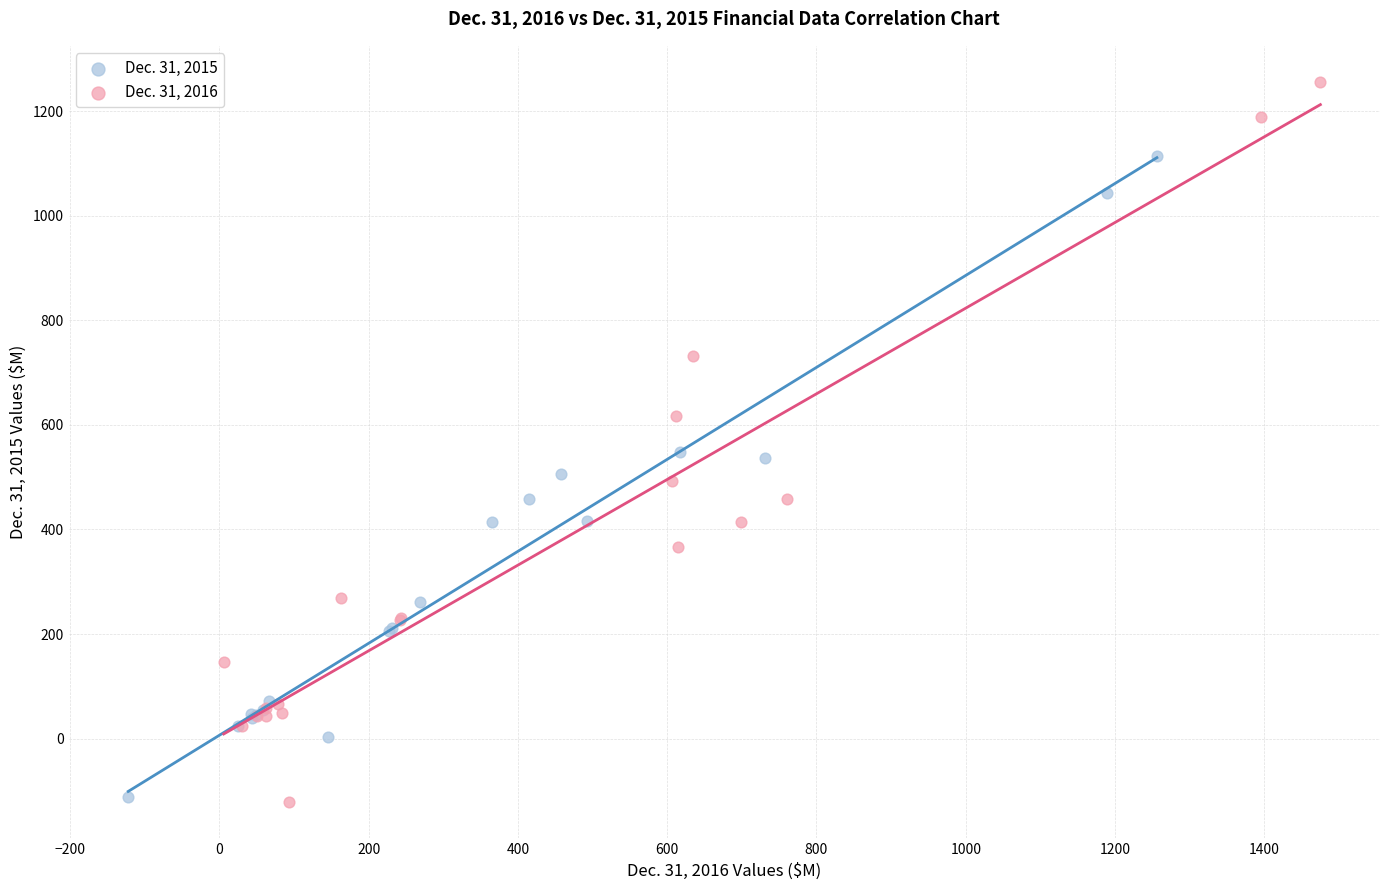

Which series has the largest Y range (max minus min)?

Dec. 31, 2016